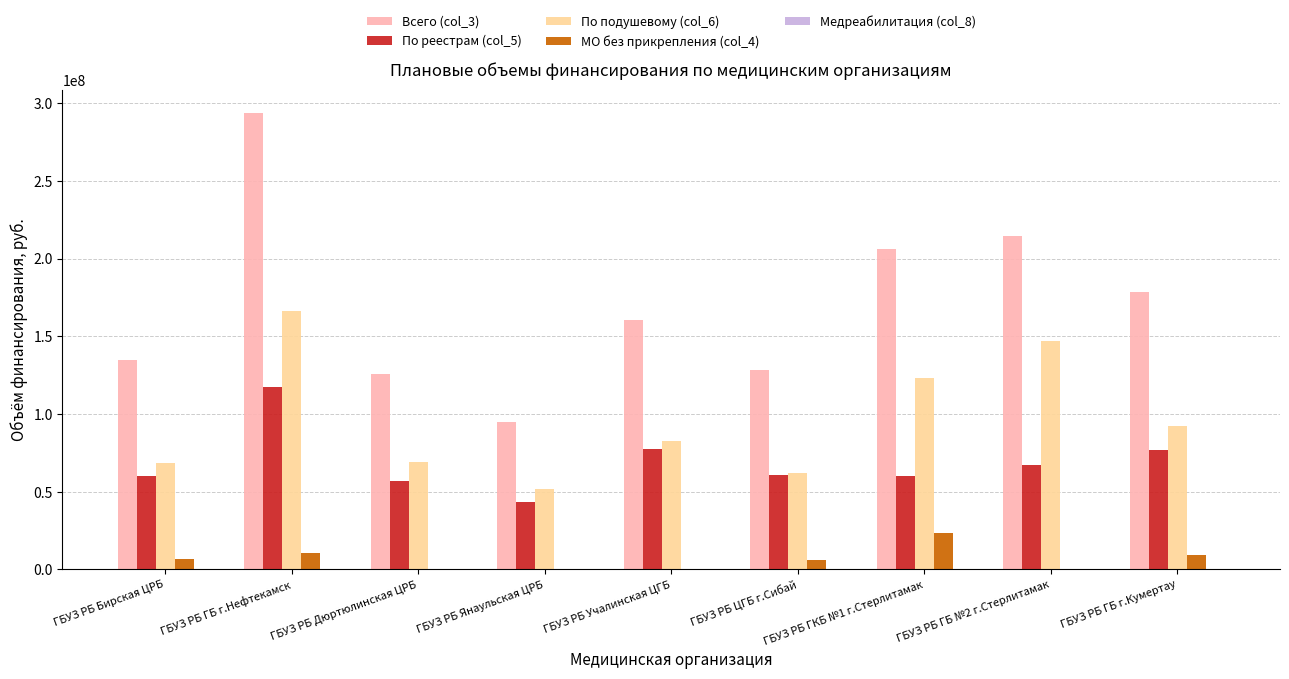

The value of По реестрам (col_5) at ГБУЗ РБ Учалинская ЦГБ is 77468375. True or false?

True